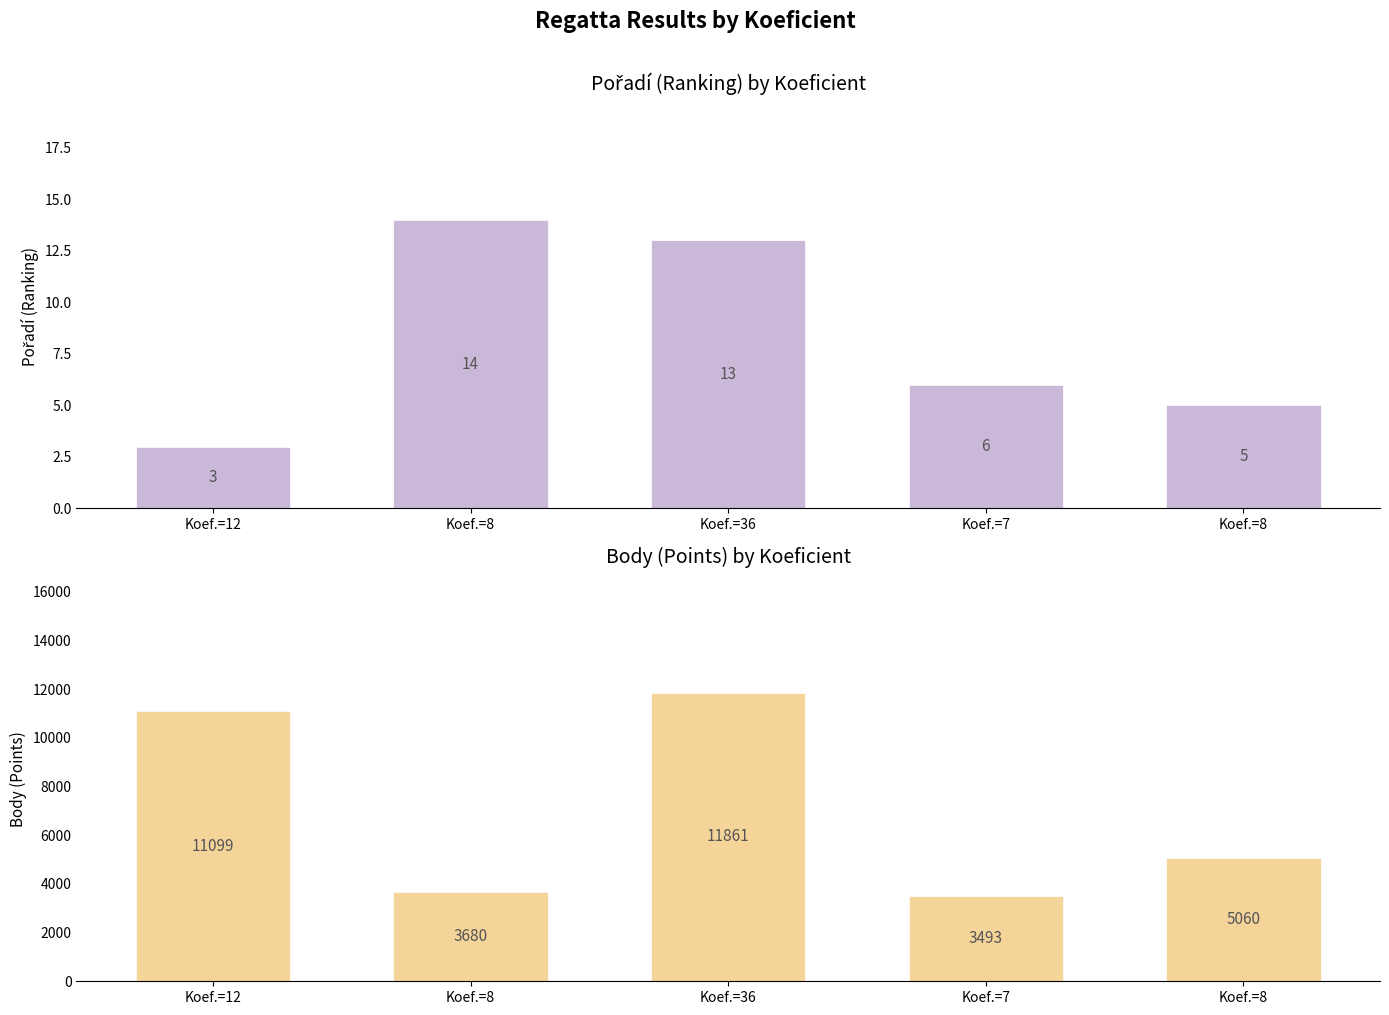

At which label is Pořadí closest to 8?

Koef.=7